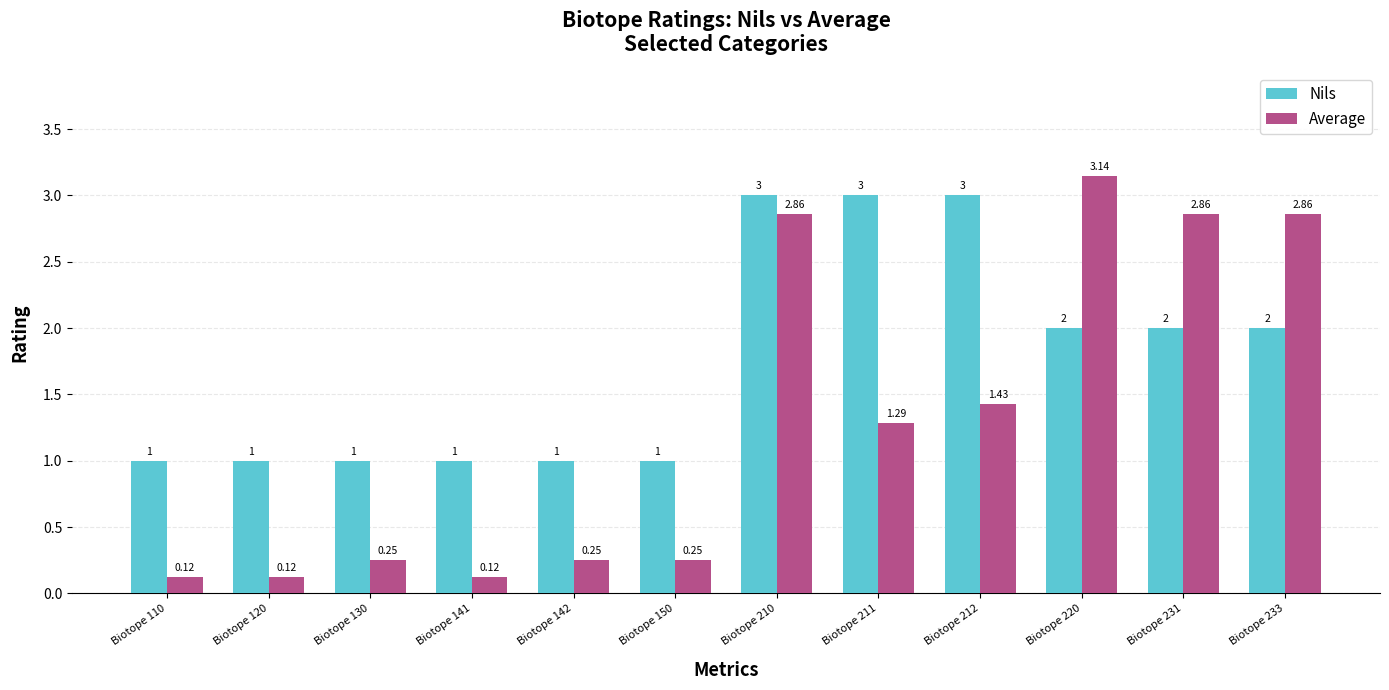

Does the chart contain any negative values?

No